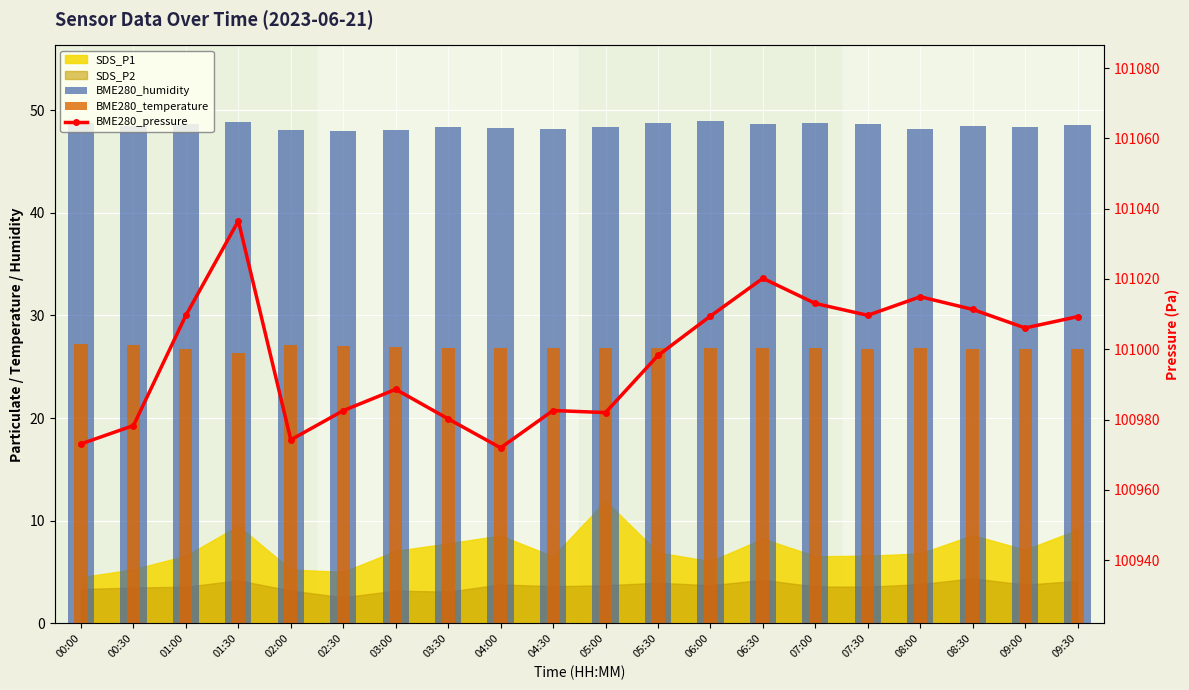

What is the sum of the BME280_temperature values at 09:30 and 00:30?

53.9